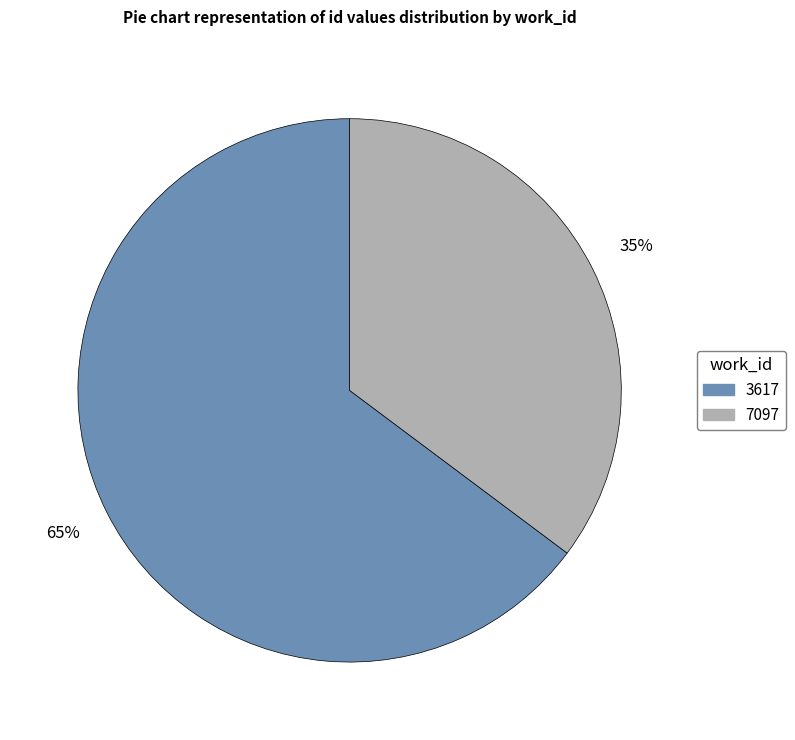

To the nearest percent, what is the difference between the largest and smallest slice percentages?

30%